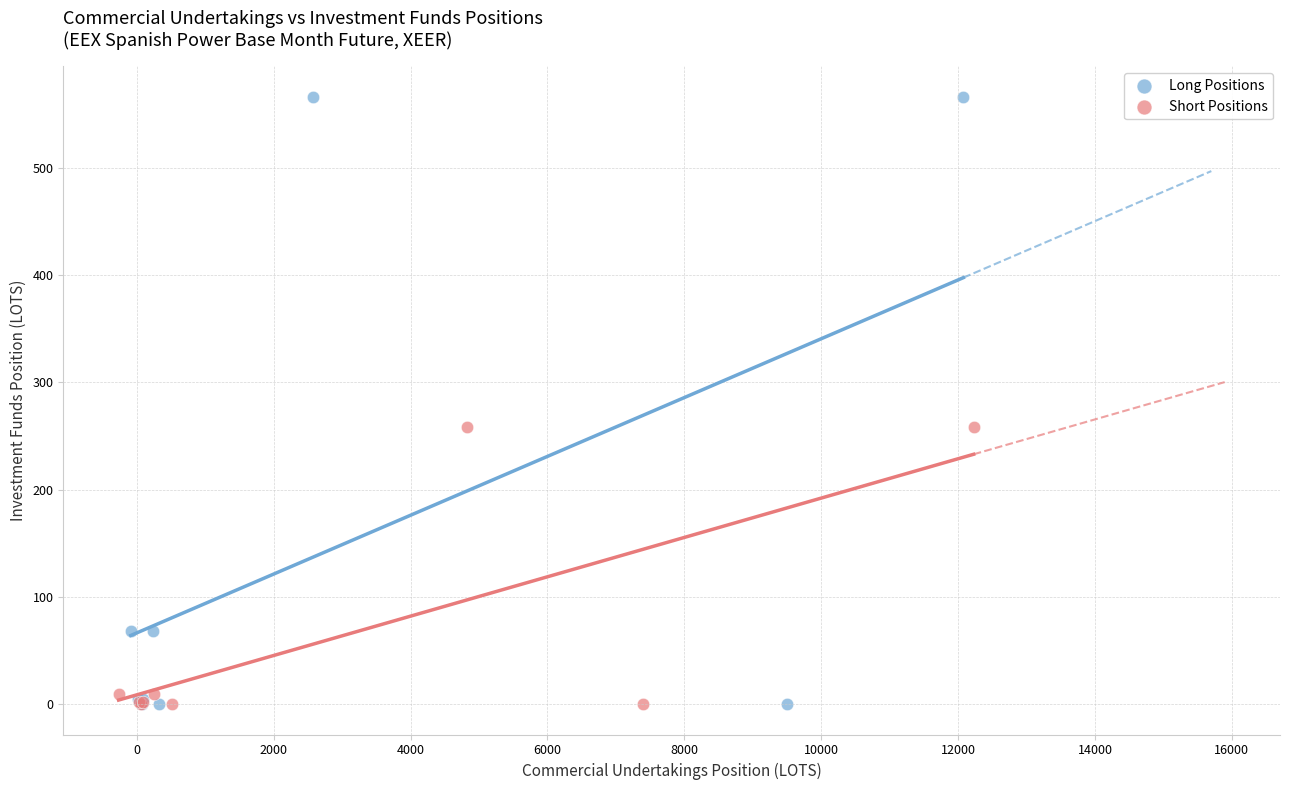

Which series contains the highest Y value?

Long Positions